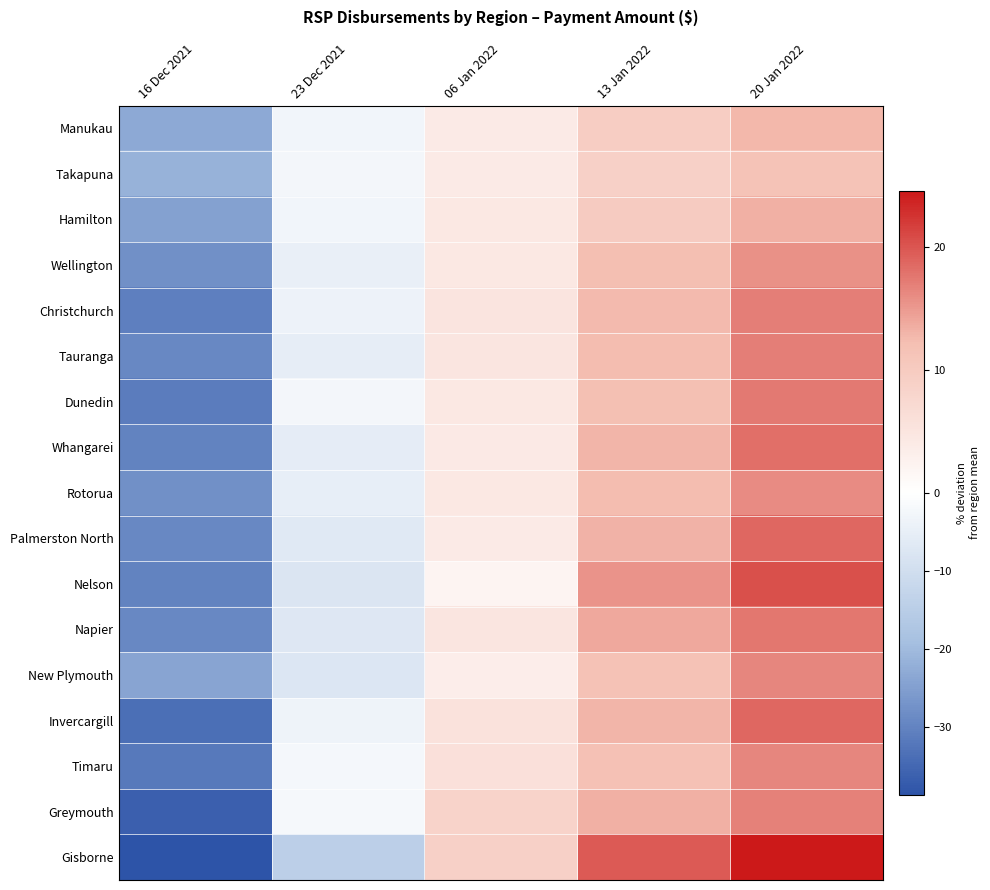

What is the maximum value shown in the chart?

24.6